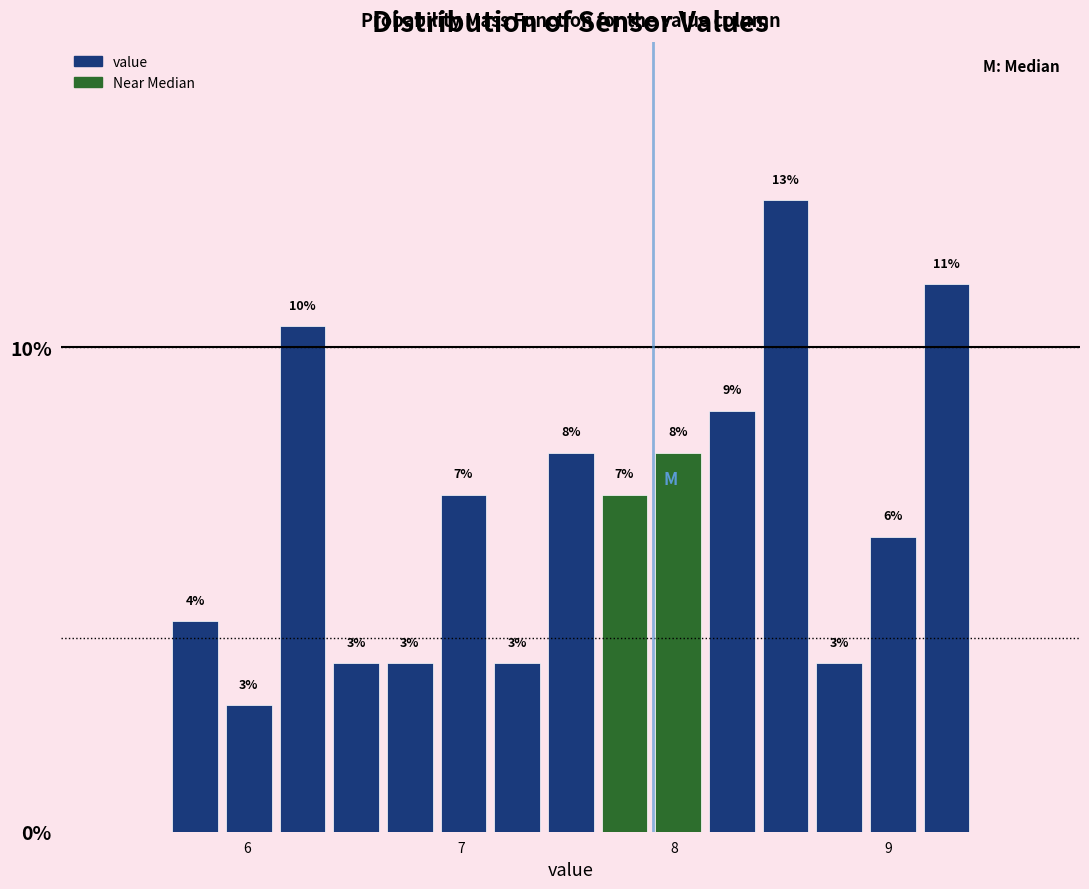

Read against the x-axis, roughly where is the centre of the tallest bar?

8.5